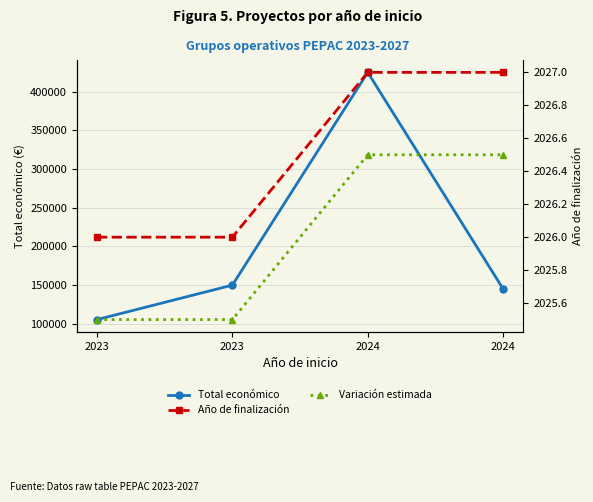

Does the chart display data point markers on the line(s)?

Yes